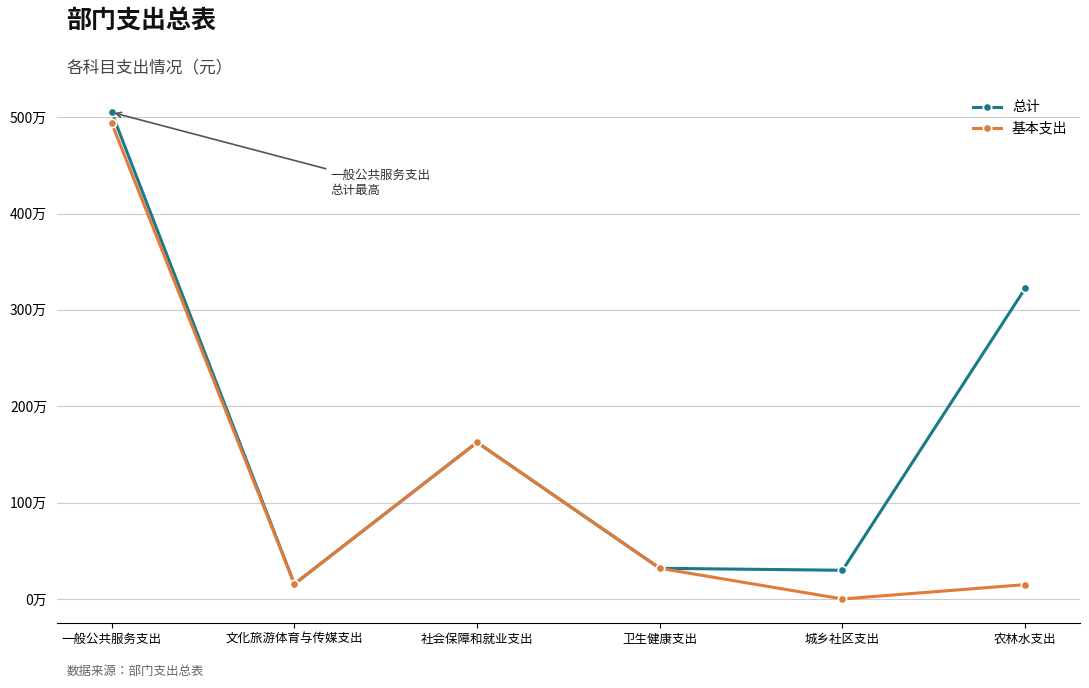

At which label is 总计 closest to 2602550?

农林水支出